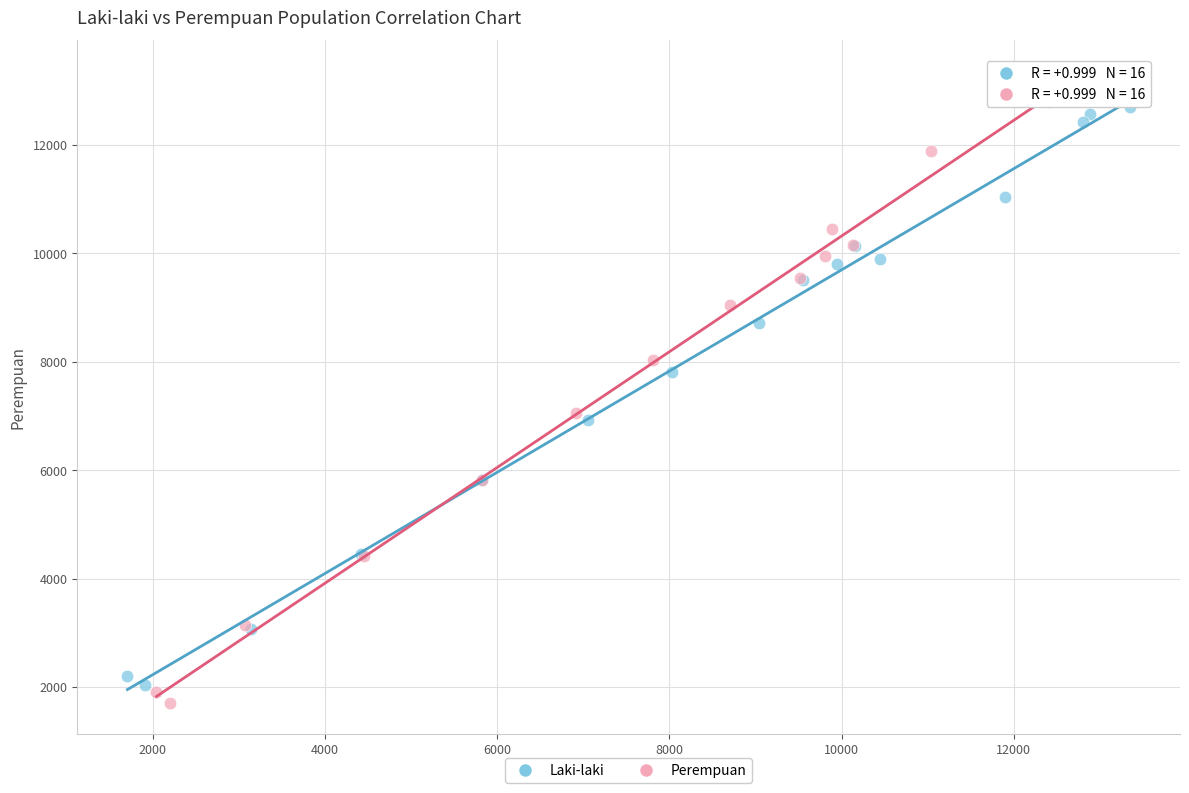

Which series reaches the maximum Y coordinate?

Perempuan